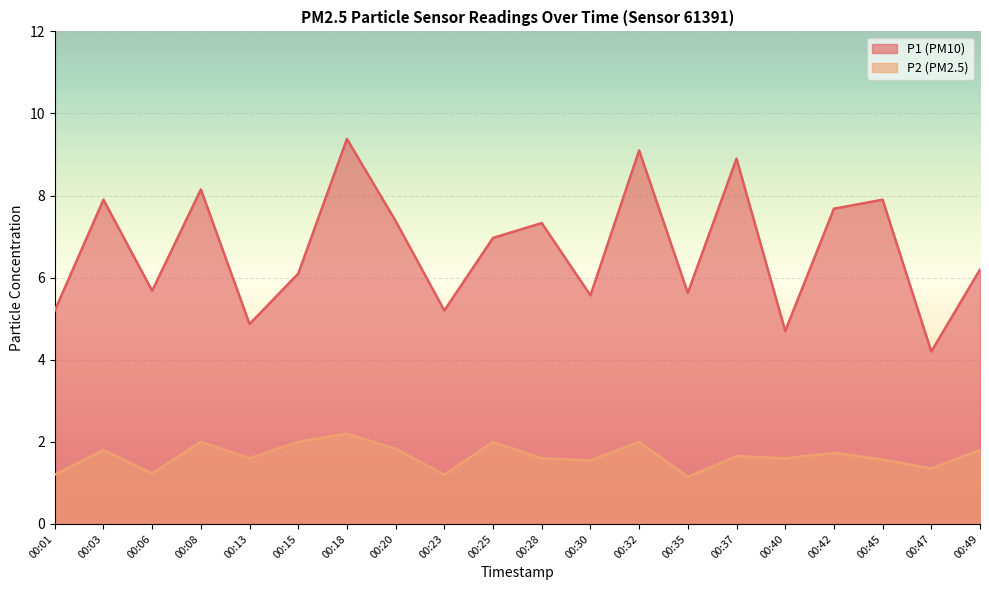

True or false: P2 and P1 intersect in this chart.

False